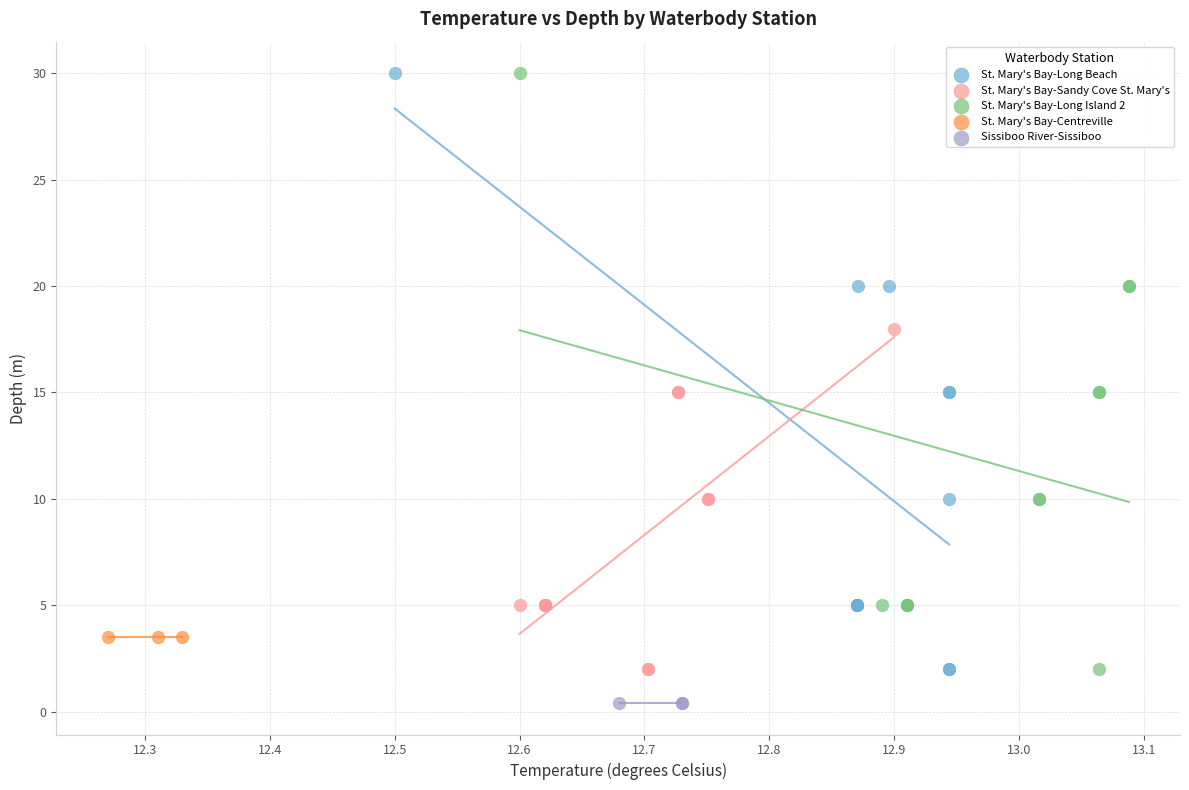

What are all the series names shown in the legend?

St. Mary's Bay-Long Beach, St. Mary's Bay-Sandy Cove St. Mary's, St. Mary's Bay-Long Island 2, St. Mary's Bay-Centreville, Sissiboo River-Sissiboo